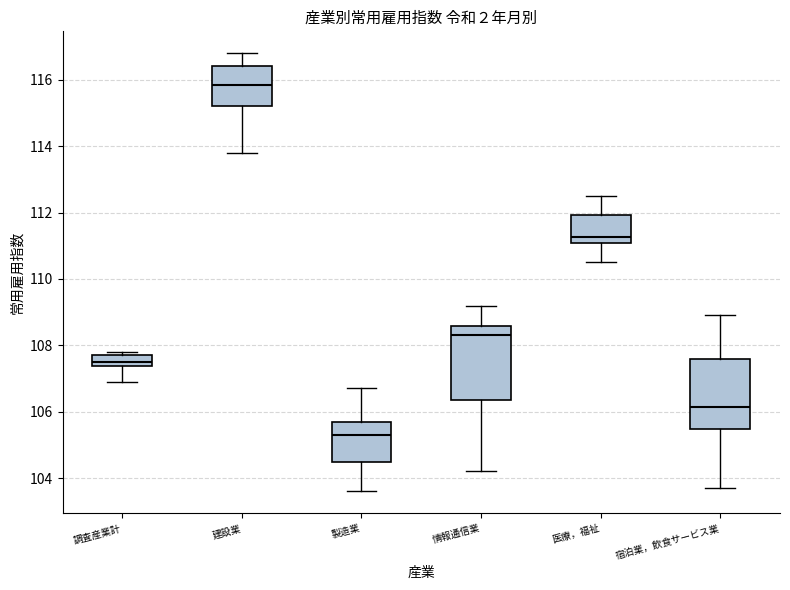

Where is the lower edge of the box for 情報通信業 on the y-axis? The values are not printed on the chart, so give them approximately, as read against the axis.

106.4